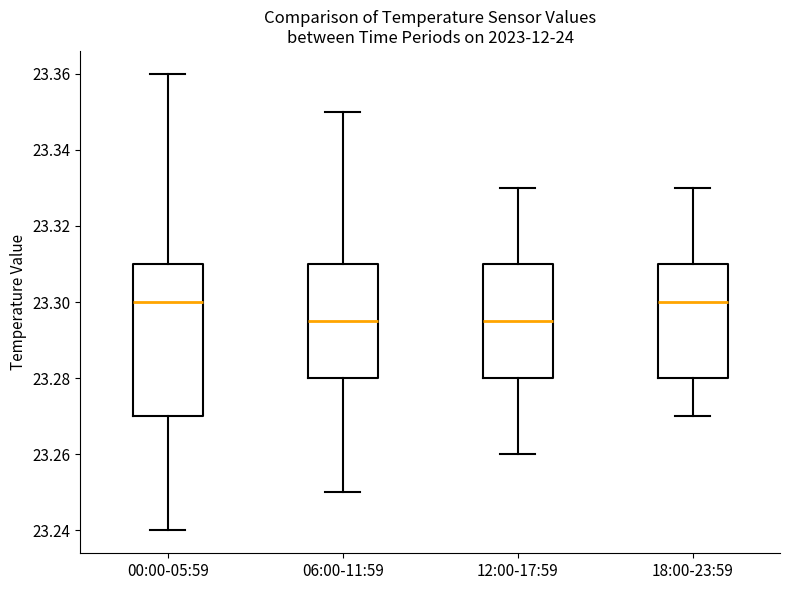

Where does the lower whisker of the box for 12:00-17:59 end on the y-axis? The values are not printed on the chart, so give them approximately, as read against the axis.

23.260